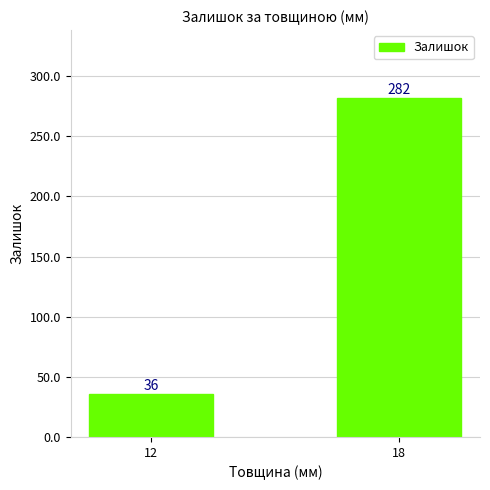

How many values are below 282?

1